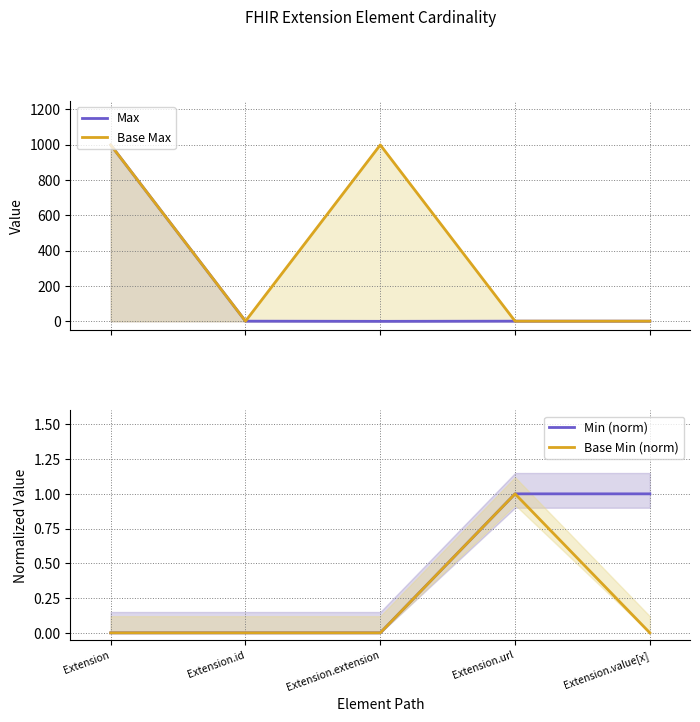

True or false: Base Max and Min (norm) intersect in this chart.

False